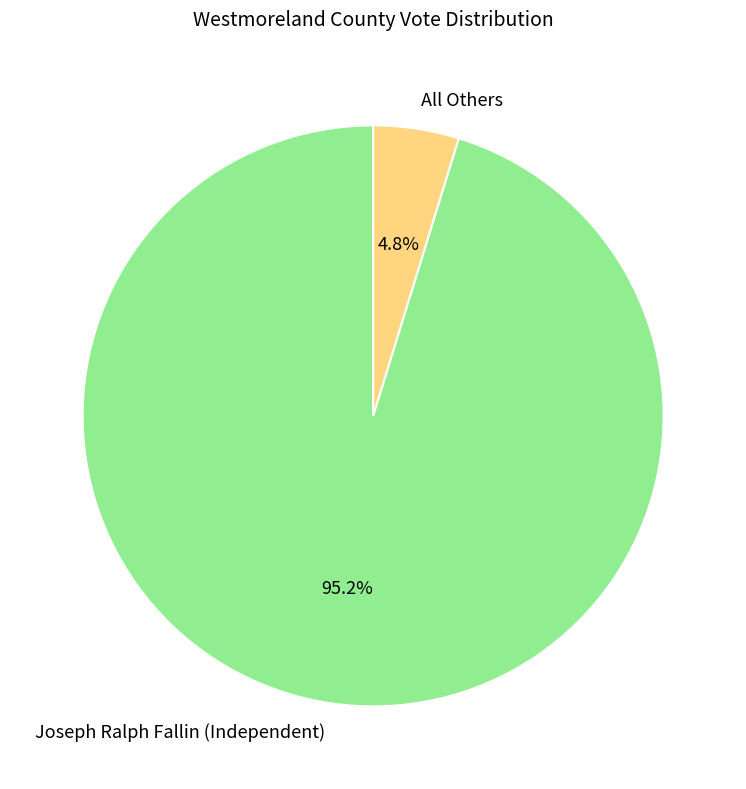

What percentage is the All Others slice, to the nearest percent?

5%